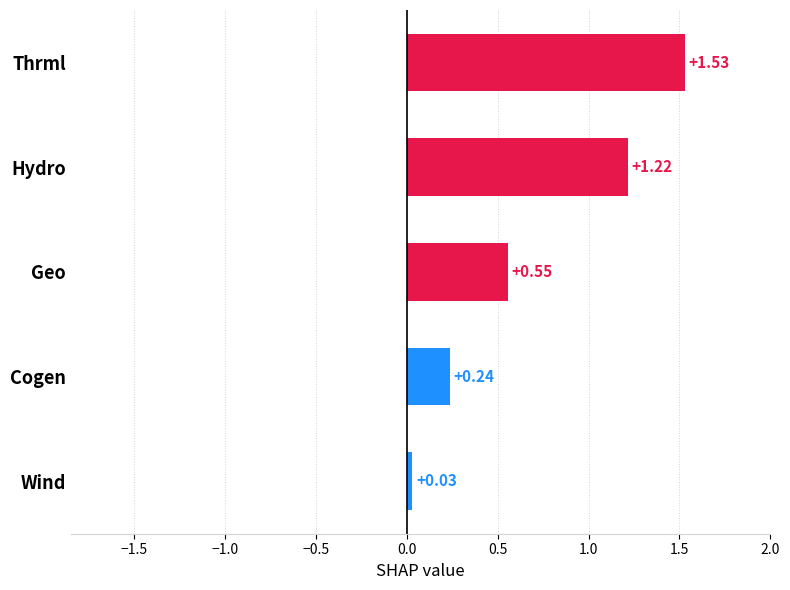

Which label corresponds to the smallest value in the chart?

Wind